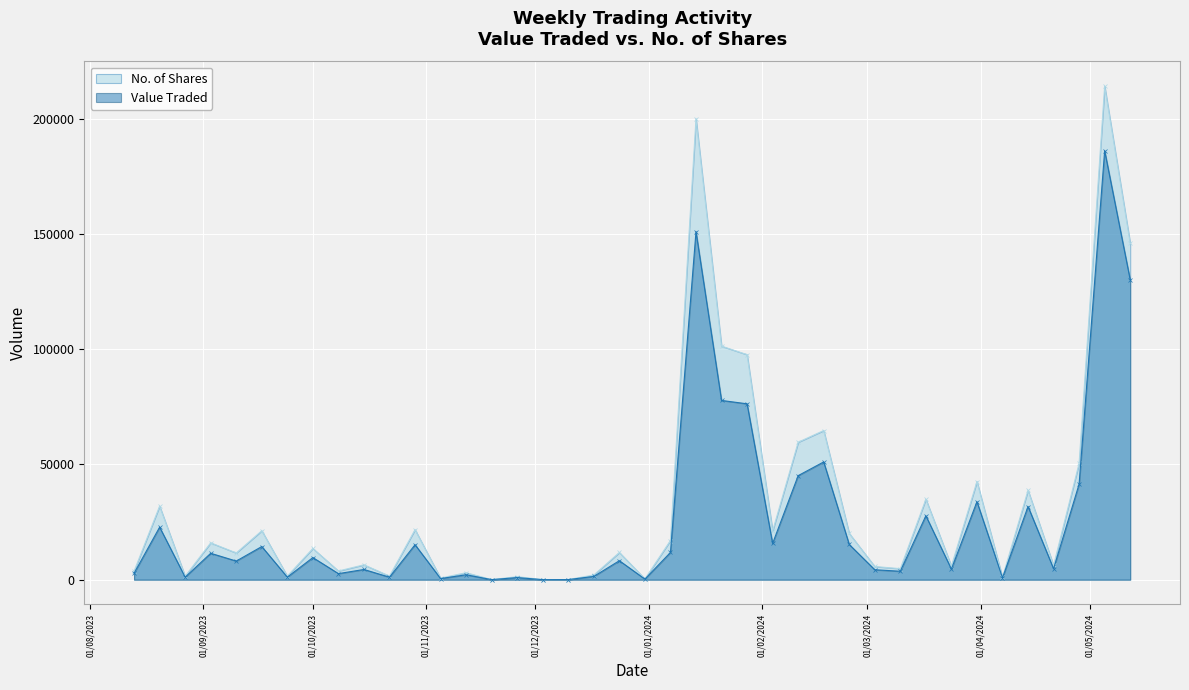

The No. of Shares series shows 10456 at 34. True or false?

False